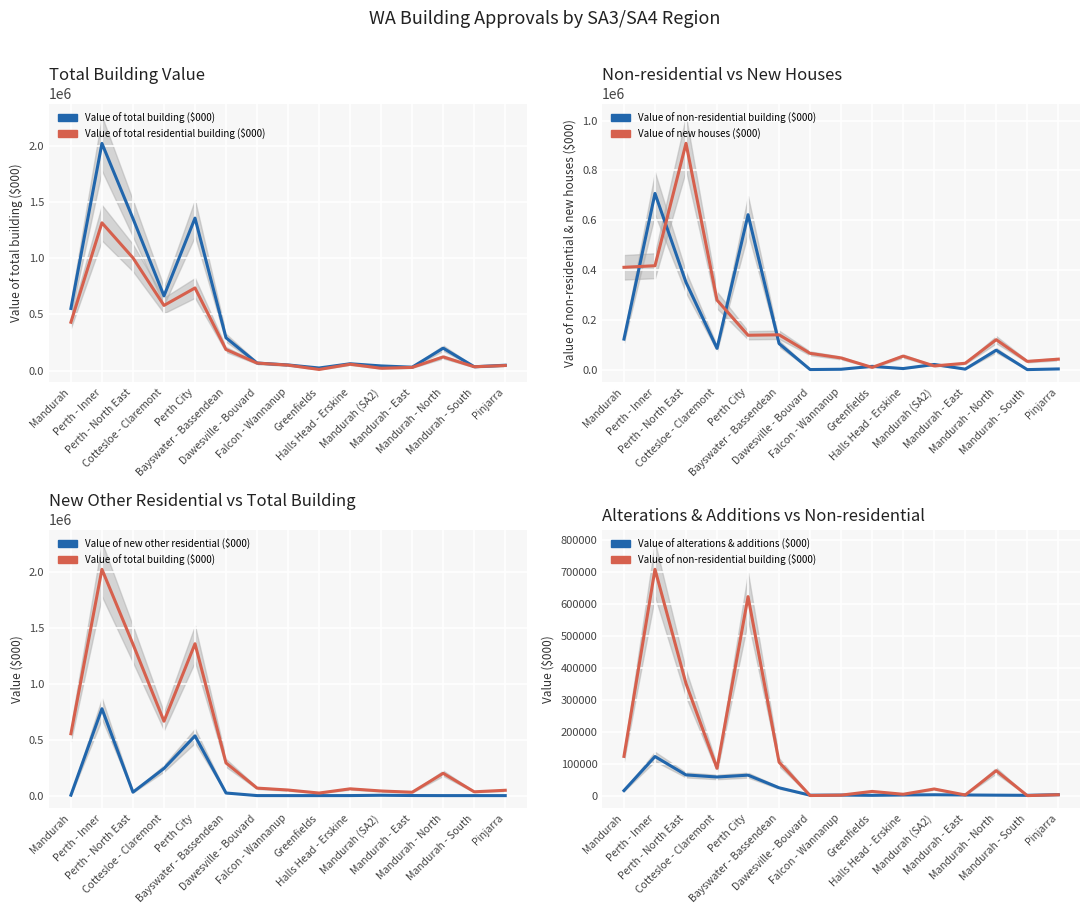

What is the total value across all series at Mandurah - North?

520876.8